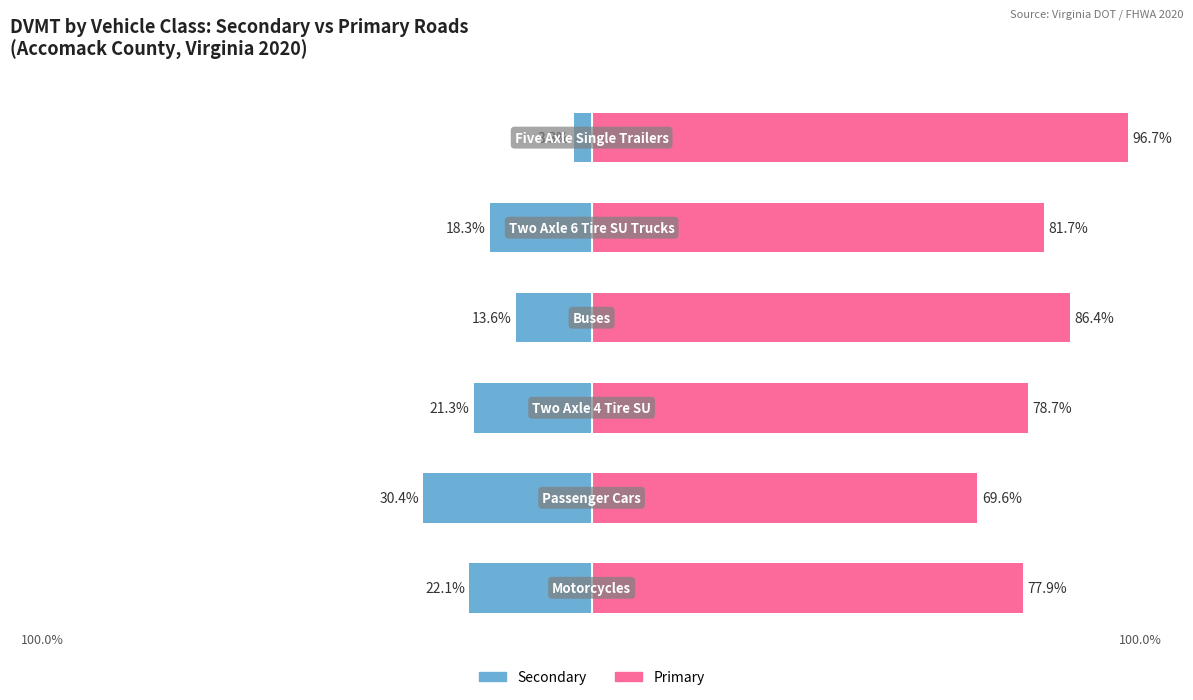

True or false: Primary has a value of 30.3 at 1.

False